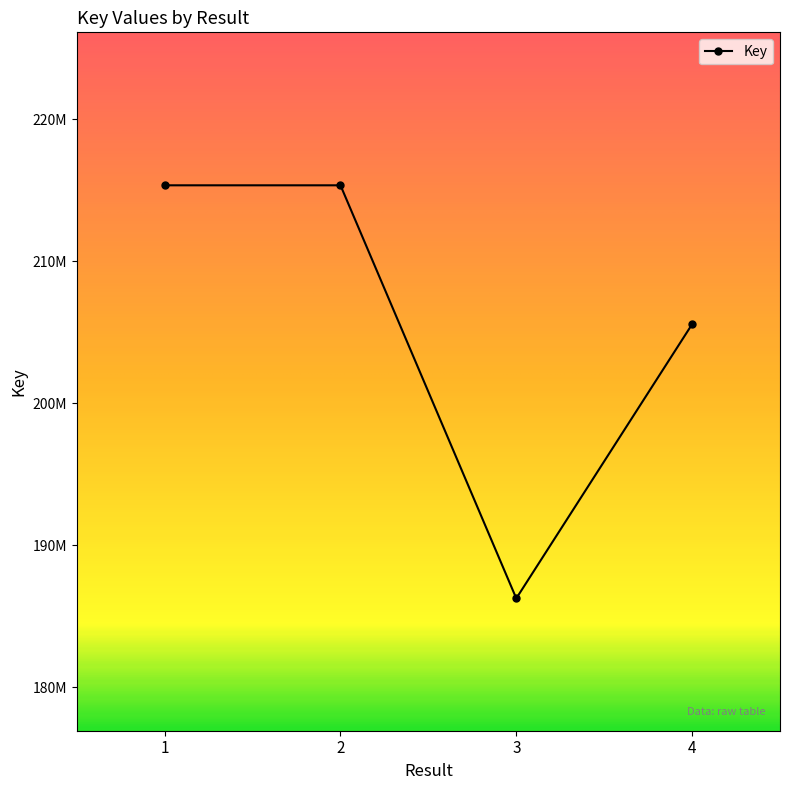

At which category does the chart reach its peak across all series?

2